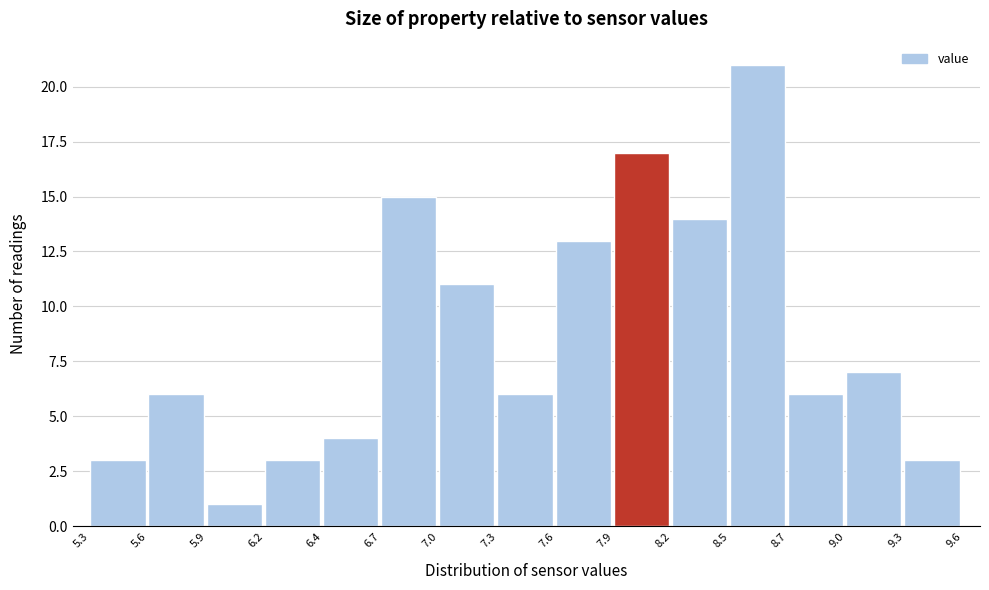

Reading right to left, transcribe all the data shown in this chart.

3	7	6	21	14	17	13	6	11	15	4	3	1	6	3